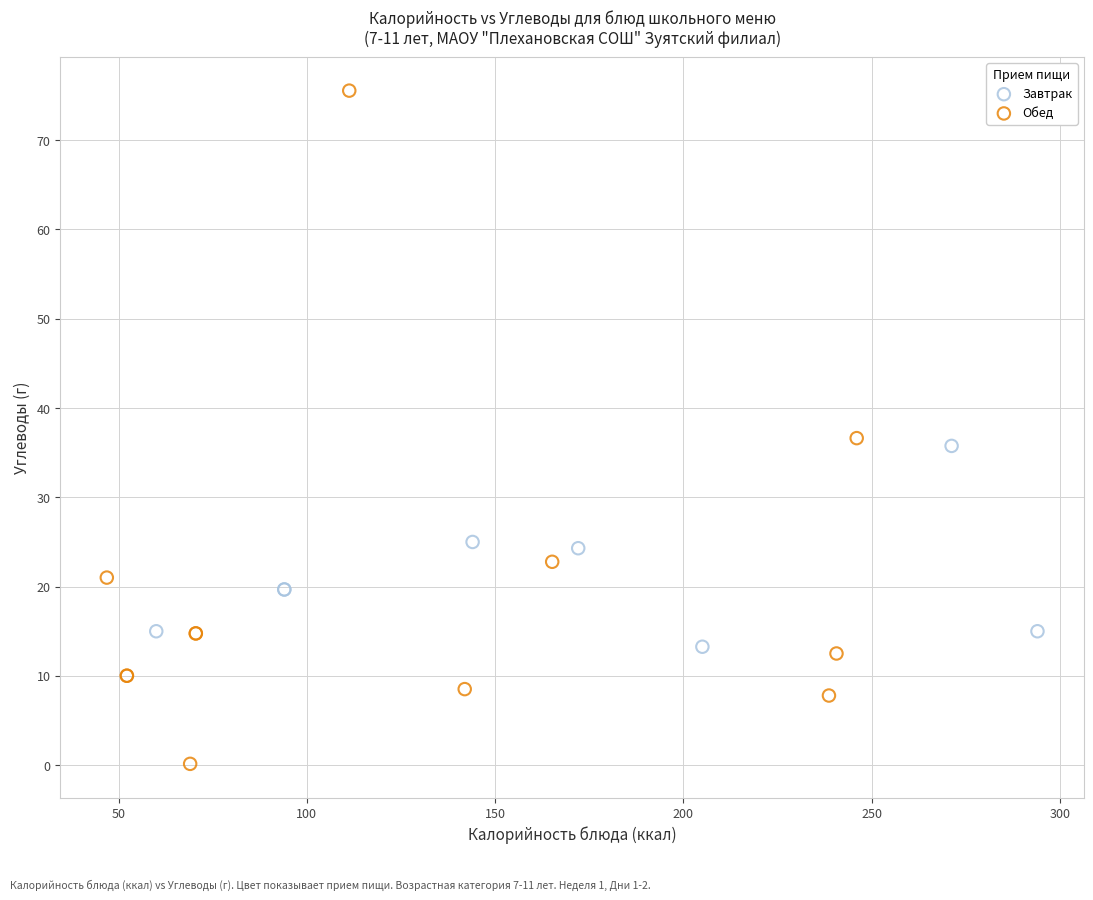

Which series has the widest spread of Y values?

Обед